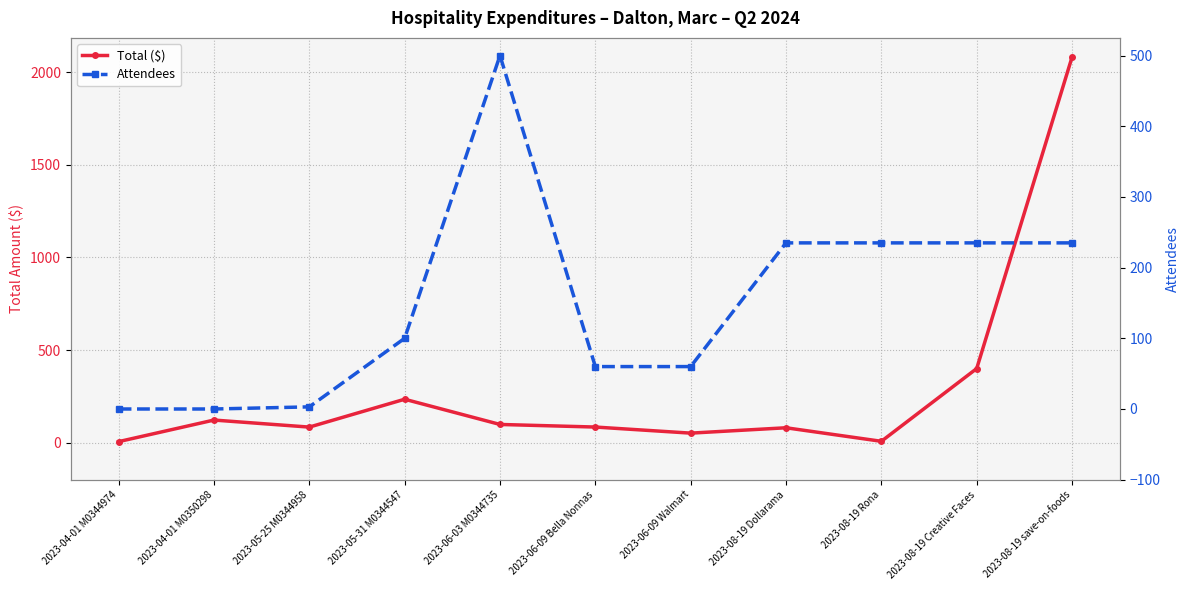

Which category has the lowest value in the Total ($) series?

2023-04-01 M0344974